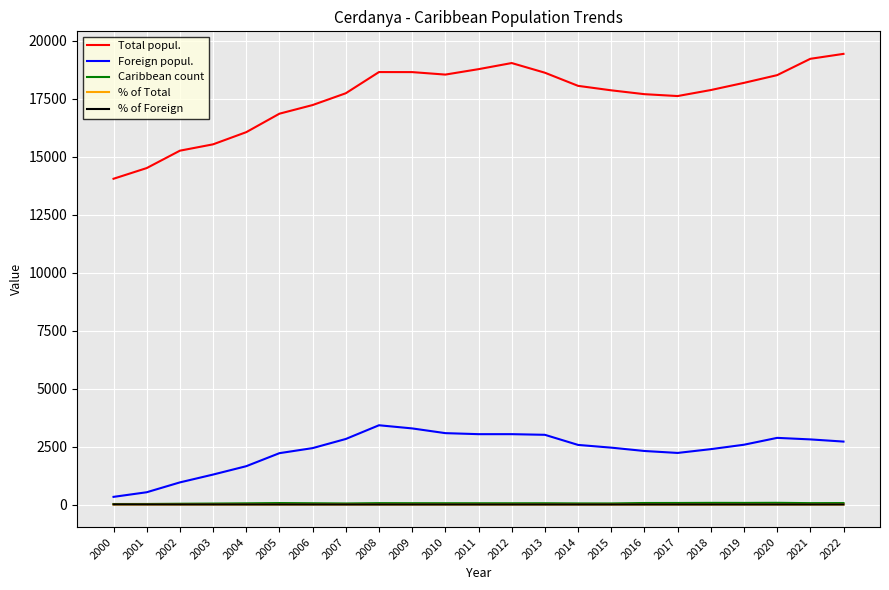

Is it true that % of Foreign equals 2.9 at 2005?

True